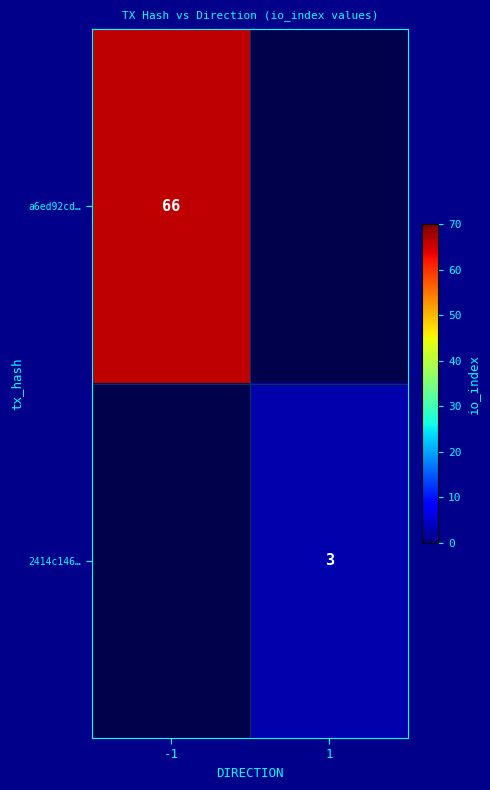

True or false: 2414c146… has a value of 3 at 1.

True